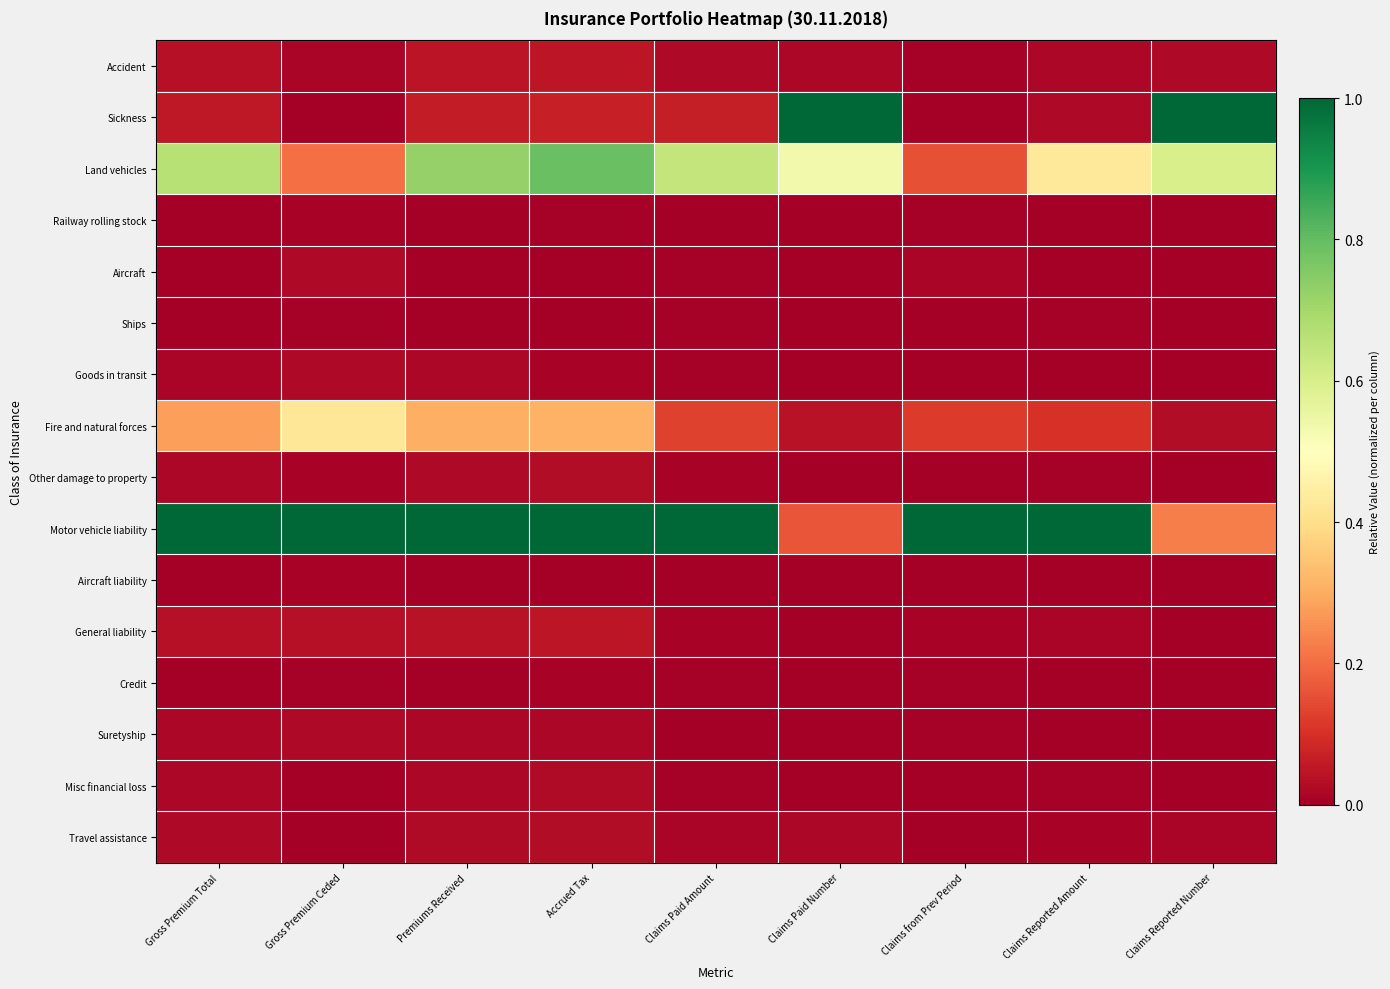

What is the spread (max minus min) of values at Gross Premium Ceded?

1.0